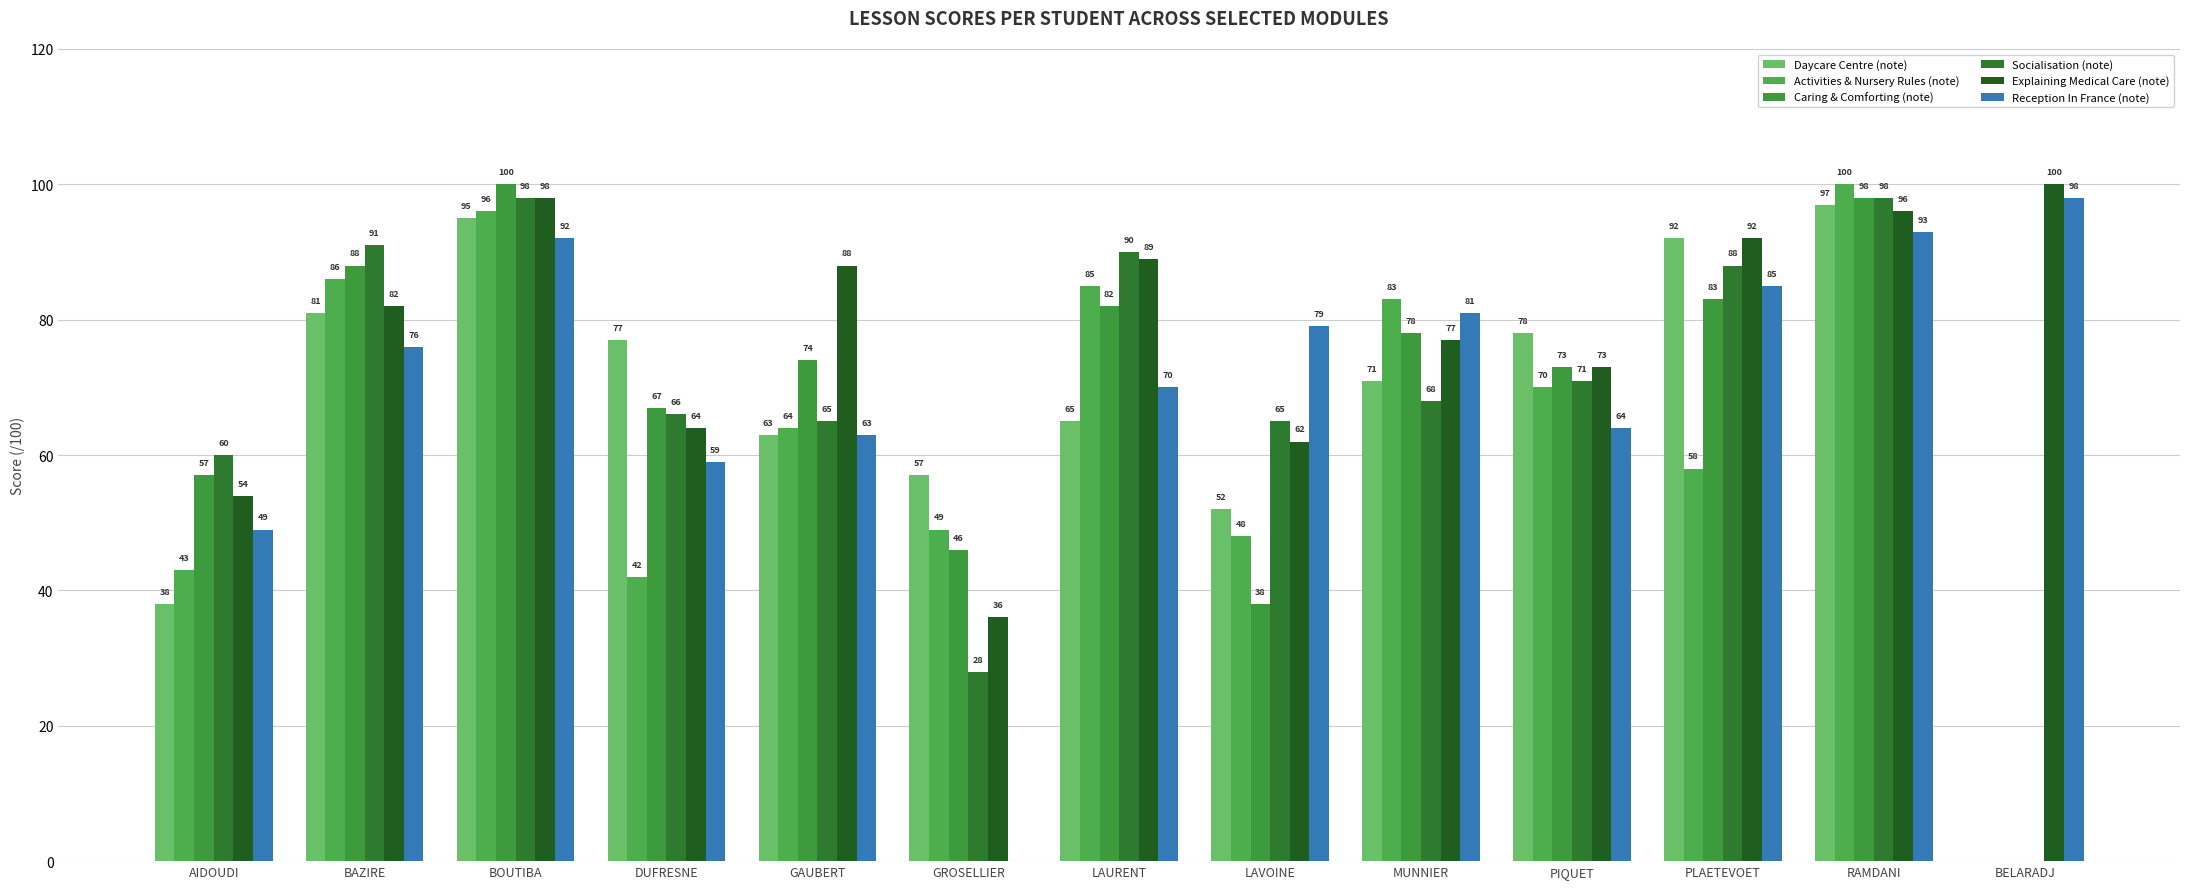

How many distinct data groups are displayed?

6